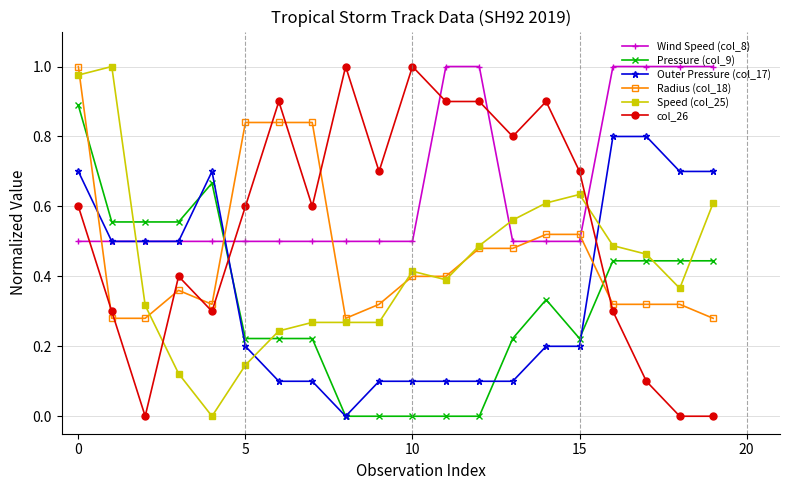

Which series has the largest total across all categories?

Wind Speed (col_8)